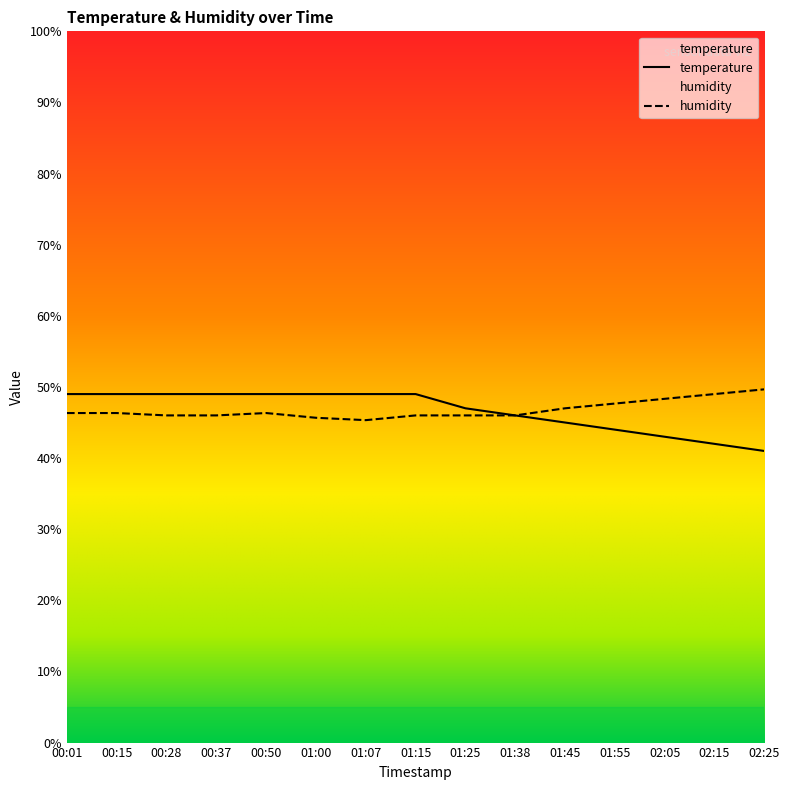

What is the average value of the temperature series?

46.7